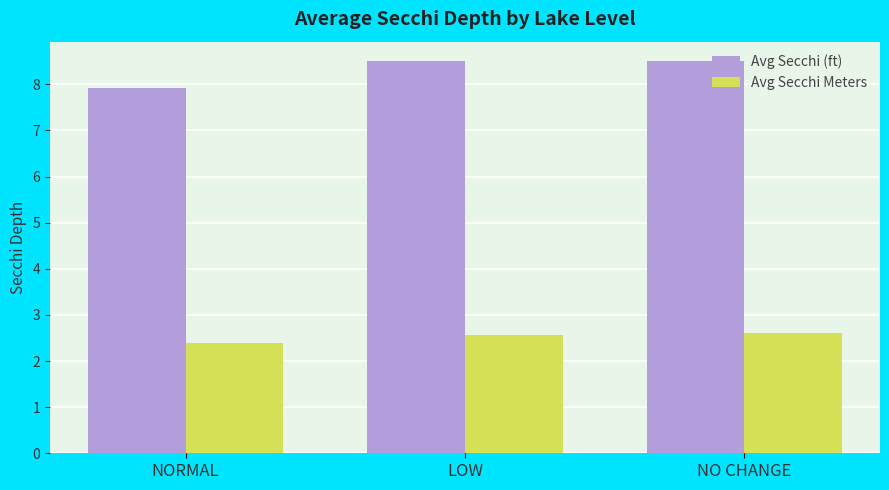

Rank the series by their maximum value, from lowest to highest.

Avg Secchi Meters, Avg Secchi (ft)